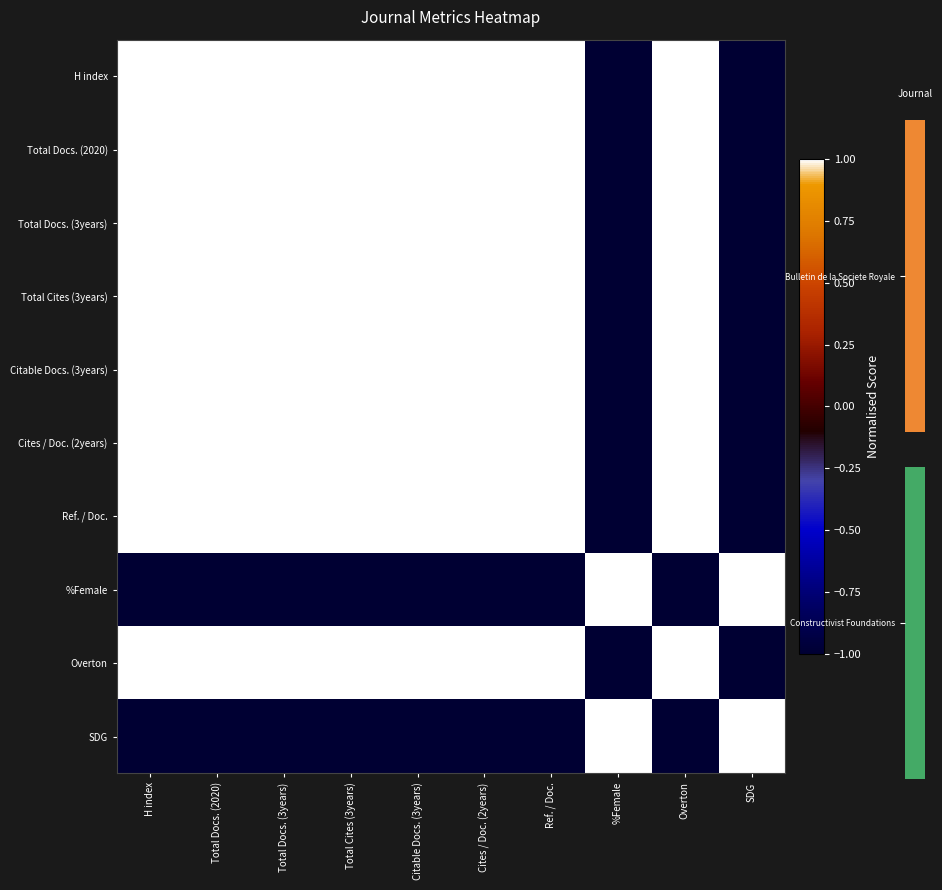

Reading left to right, list all the values displayed in this chart.

H index: H index=1	Total Docs. (2020)=1	Total Docs. (3years)=1	Total Cites (3years)=1	Citable Docs. (3years)=1	Cites / Doc. (2years)=1	Ref. / Doc.=1	%Female=-1	Overton=1	SDG=-1
Total Docs. (2020): H index=1	Total Docs. (2020)=1	Total Docs. (3years)=1	Total Cites (3years)=1	Citable Docs. (3years)=1	Cites / Doc. (2years)=1	Ref. / Doc.=1	%Female=-1	Overton=1	SDG=-1
Total Docs. (3years): H index=1	Total Docs. (2020)=1	Total Docs. (3years)=1	Total Cites (3years)=1	Citable Docs. (3years)=1	Cites / Doc. (2years)=1	Ref. / Doc.=1	%Female=-1	Overton=1	SDG=-1
Total Cites (3years): H index=1	Total Docs. (2020)=1	Total Docs. (3years)=1	Total Cites (3years)=1	Citable Docs. (3years)=1	Cites / Doc. (2years)=1	Ref. / Doc.=1	%Female=-1	Overton=1	SDG=-1
Citable Docs. (3years): H index=1	Total Docs. (2020)=1	Total Docs. (3years)=1	Total Cites (3years)=1	Citable Docs. (3years)=1	Cites / Doc. (2years)=1	Ref. / Doc.=1	%Female=-1	Overton=1	SDG=-1
Cites / Doc. (2years): H index=1	Total Docs. (2020)=1	Total Docs. (3years)=1	Total Cites (3years)=1	Citable Docs. (3years)=1	Cites / Doc. (2years)=1	Ref. / Doc.=1	%Female=-1	Overton=1	SDG=-1
Ref. / Doc.: H index=1	Total Docs. (2020)=1	Total Docs. (3years)=1	Total Cites (3years)=1	Citable Docs. (3years)=1	Cites / Doc. (2years)=1	Ref. / Doc.=1	%Female=-1	Overton=1	SDG=-1
%Female: H index=-1	Total Docs. (2020)=-1	Total Docs. (3years)=-1	Total Cites (3years)=-1	Citable Docs. (3years)=-1	Cites / Doc. (2years)=-1	Ref. / Doc.=-1	%Female=1	Overton=-1	SDG=1
Overton: H index=1	Total Docs. (2020)=1	Total Docs. (3years)=1	Total Cites (3years)=1	Citable Docs. (3years)=1	Cites / Doc. (2years)=1	Ref. / Doc.=1	%Female=-1	Overton=1	SDG=-1
SDG: H index=-1	Total Docs. (2020)=-1	Total Docs. (3years)=-1	Total Cites (3years)=-1	Citable Docs. (3years)=-1	Cites / Doc. (2years)=-1	Ref. / Doc.=-1	%Female=1	Overton=-1	SDG=1